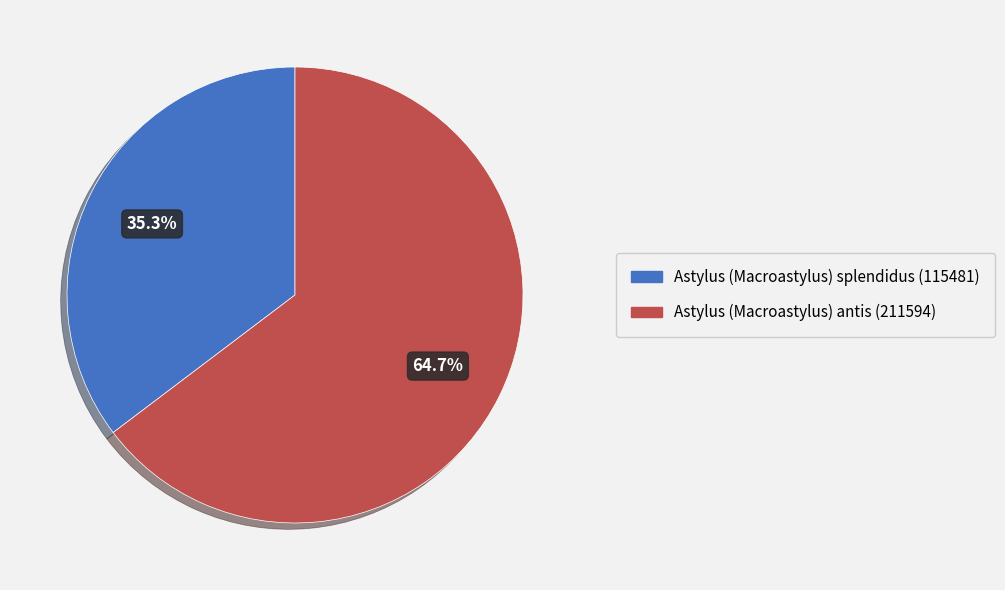

Which category has the biggest portion of the pie?

Astylus (Macroastylus) antis (211594)